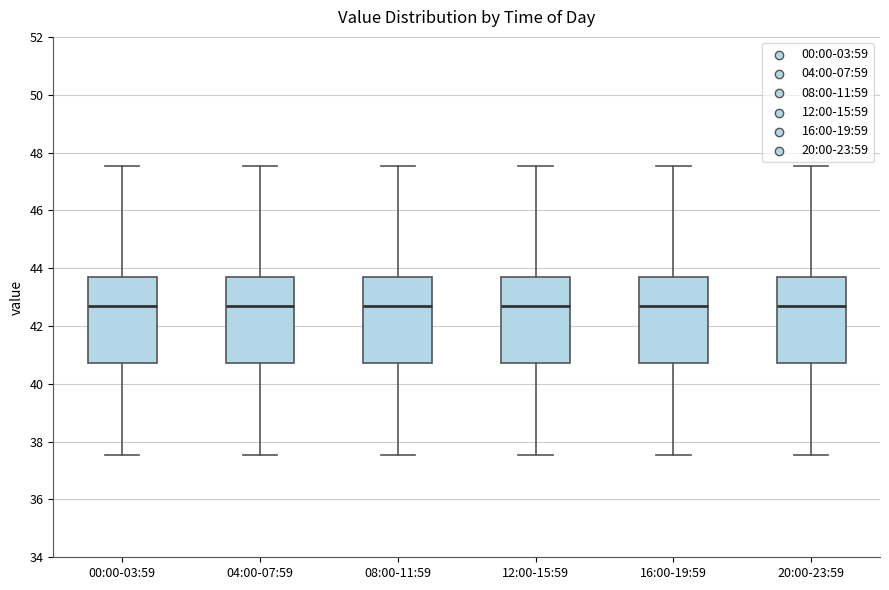

Reading left to right, transcribe this box plot: for each box, give where its median line is, the range the box spans, and where its two whiskers end, as read against the y-axis. The values are not printed on the chart, so give them approximately, as read against the axis.

00:00-03:59: median 42.8, box 40.8 to 43.8, whiskers 37.6 to 47.6
04:00-07:59: median 42.8, box 40.8 to 43.8, whiskers 37.6 to 47.6
08:00-11:59: median 42.8, box 40.8 to 43.8, whiskers 37.6 to 47.6
12:00-15:59: median 42.8, box 40.8 to 43.8, whiskers 37.6 to 47.6
16:00-19:59: median 42.8, box 40.8 to 43.8, whiskers 37.6 to 47.6
20:00-23:59: median 42.8, box 40.8 to 43.8, whiskers 37.6 to 47.6